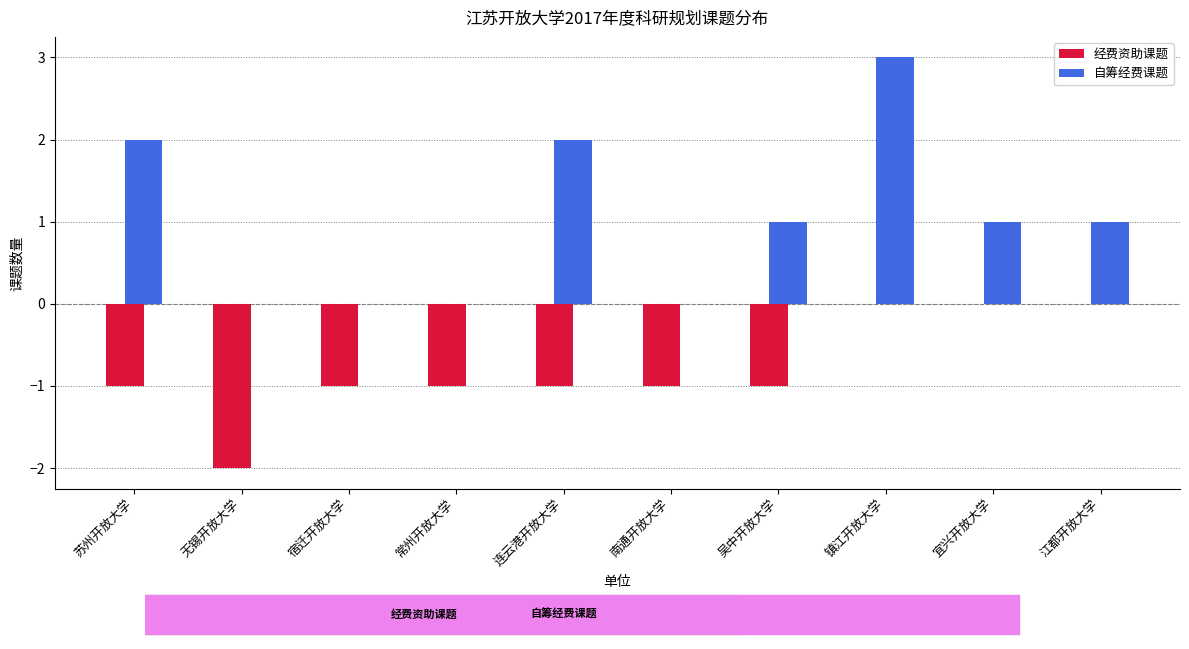

True or false: 自筹经费课题 has a value of 0 at 南通开放大学.

True